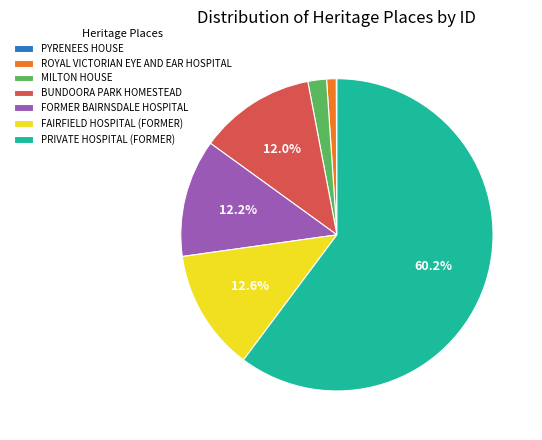

Which has a higher value, PRIVATE HOSPITAL (FORMER) or BUNDOORA PARK HOMESTEAD?

PRIVATE HOSPITAL (FORMER)